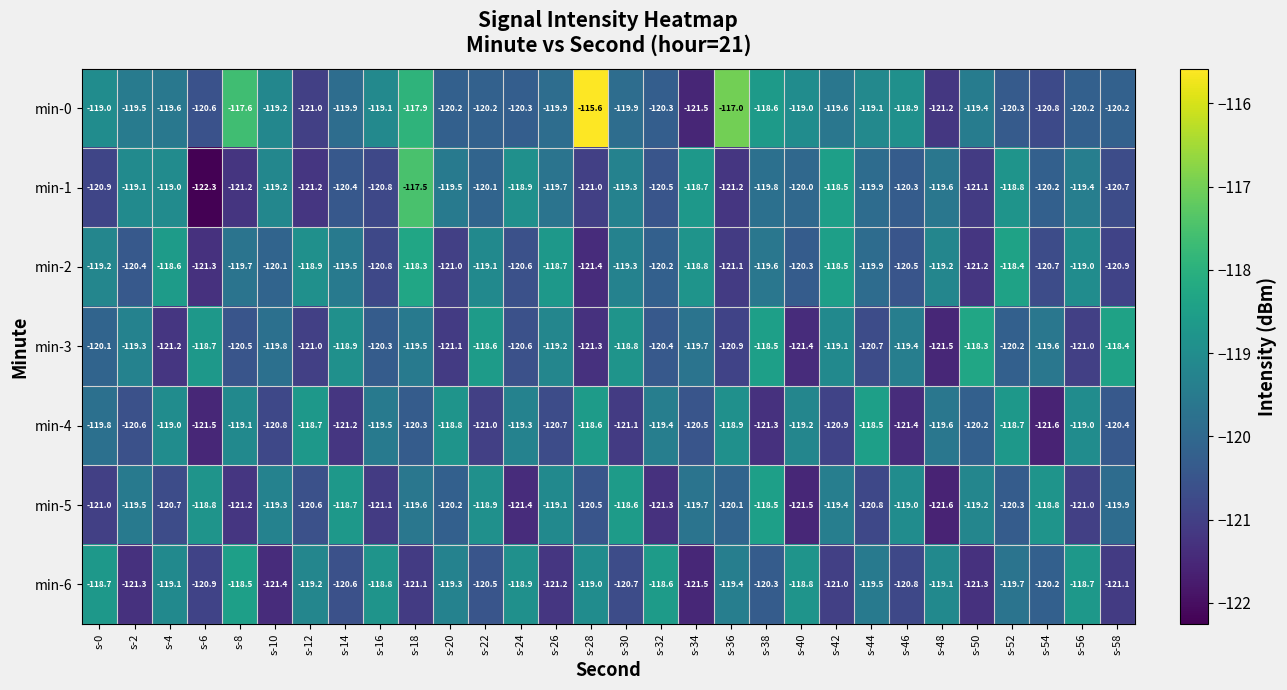

Is the value of min-2 at s-28 greater than the value of min-6 at s-22?

No